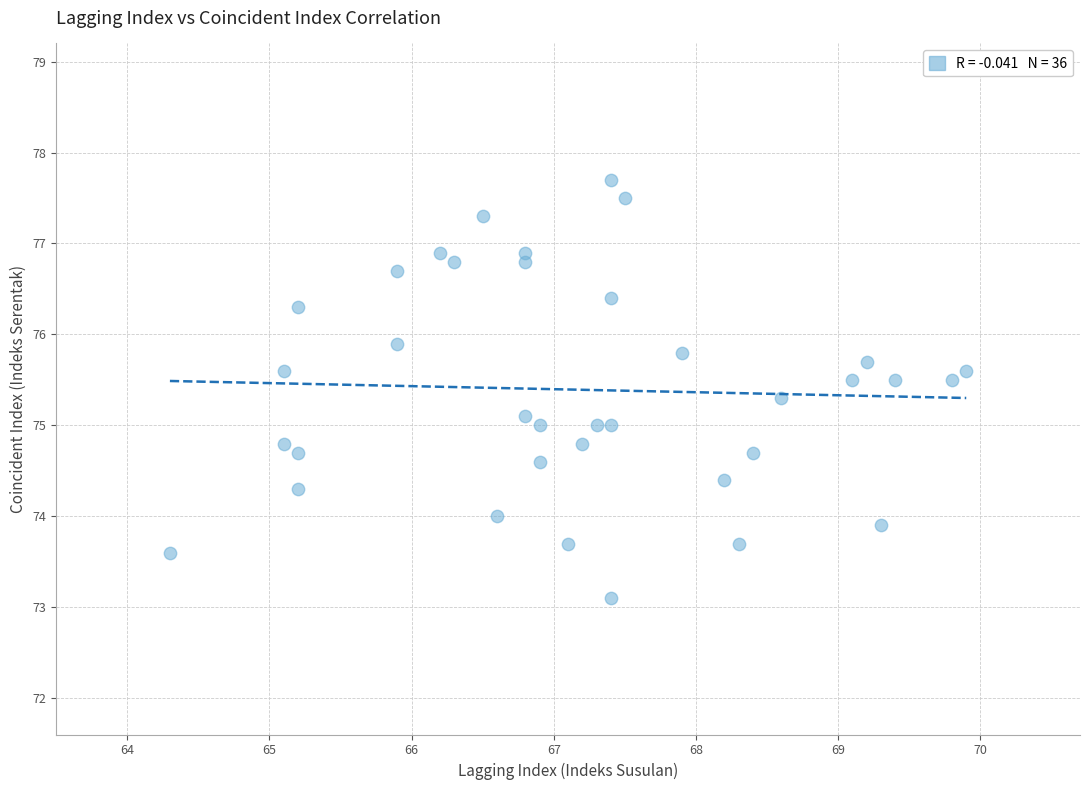

What is the range of X values (max minus min)?

5.6